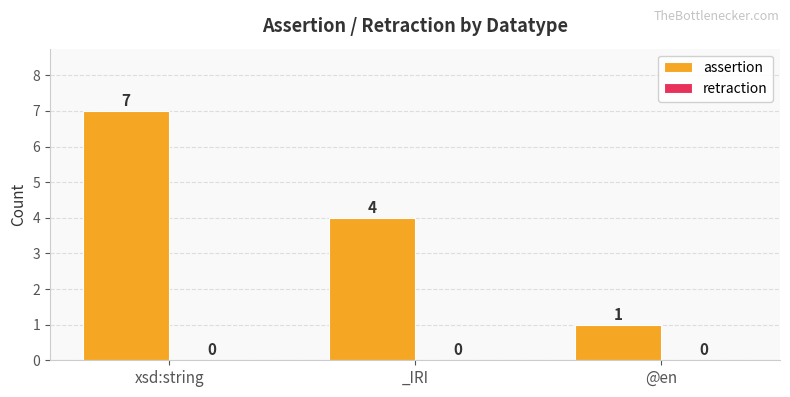

List the labels in order of value, smallest first.

@en, _IRI, xsd:string